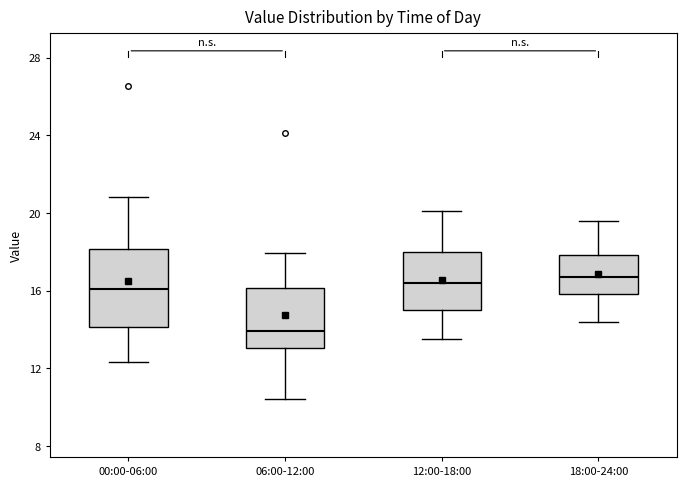

Where does the median line of the box for 00:00-06:00 sit on the y-axis? The values are not printed on the chart, so give them approximately, as read against the axis.

16.0